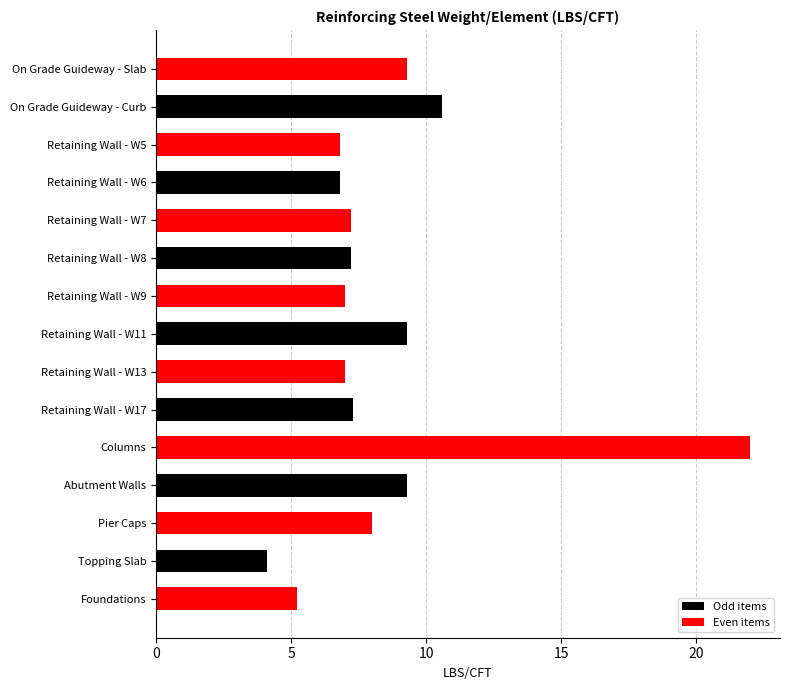

True or false: the data shows 11.5 at Retaining Wall - W7.

False